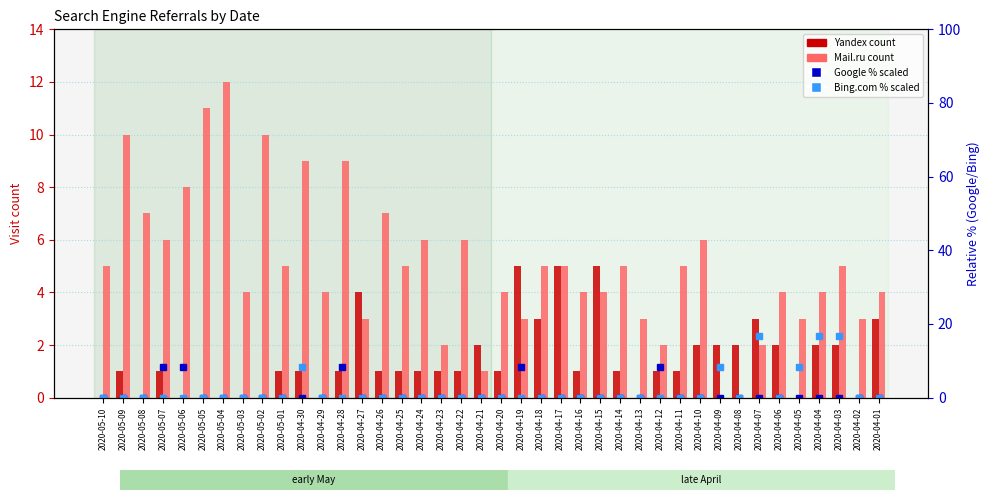

How many distinct data groups are displayed?

4